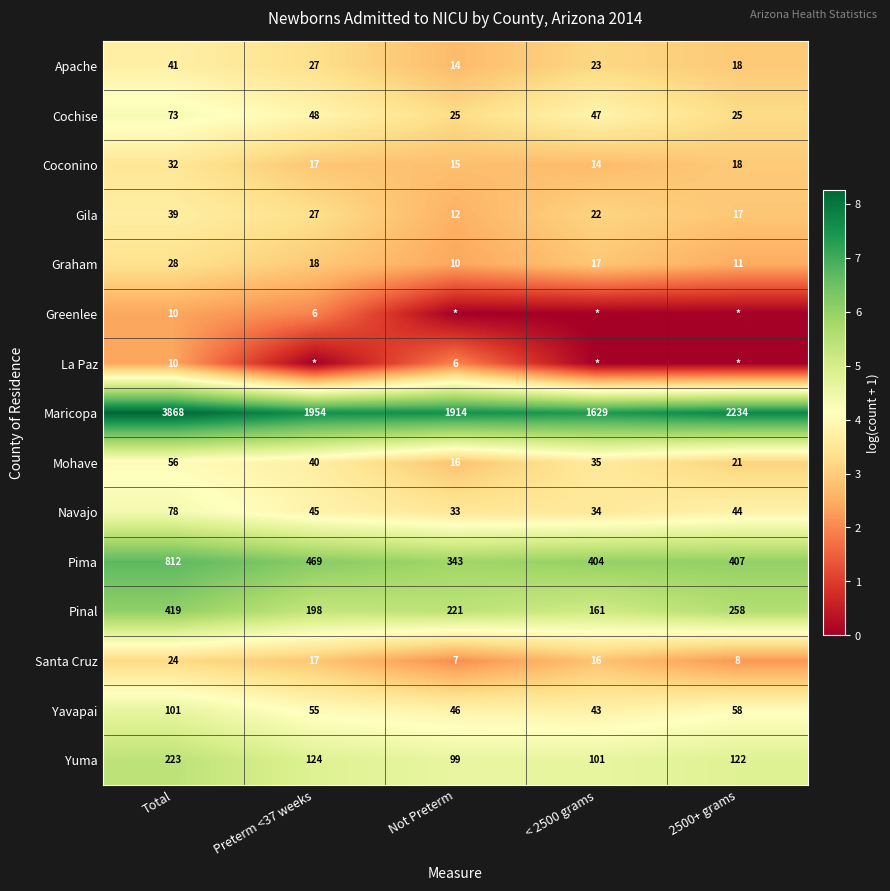

What value does the Coconino series have at Not Preterm, to the nearest 5?

15